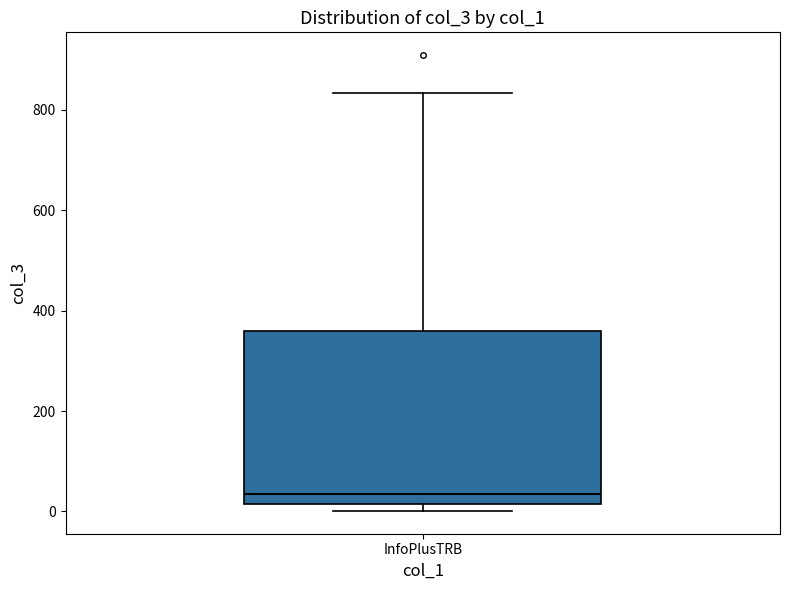

Where is the upper edge of the box for InfoPlusTRB on the y-axis? The values are not printed on the chart, so give them approximately, as read against the axis.

360